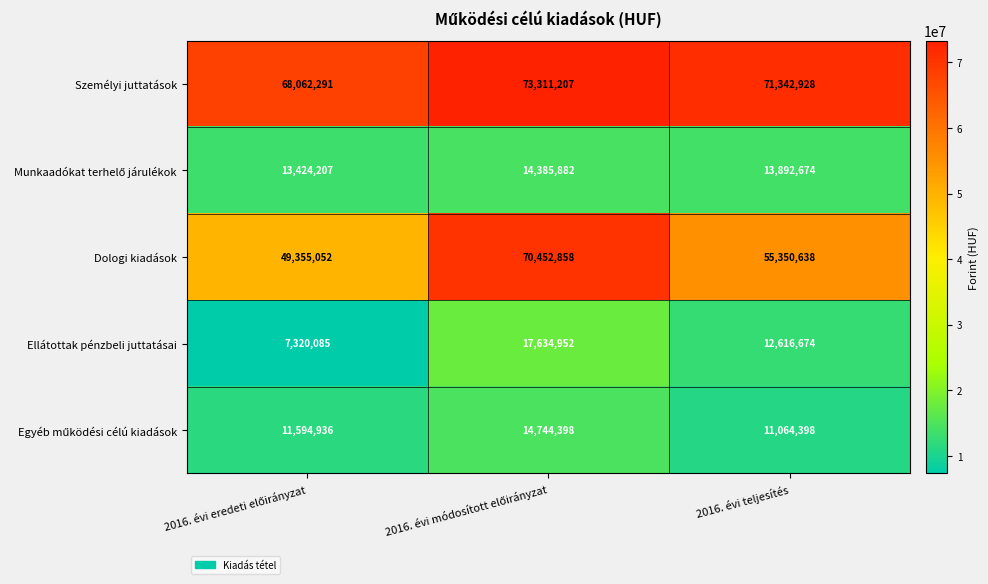

At how many categories does at least one series exceed 10755858?

3